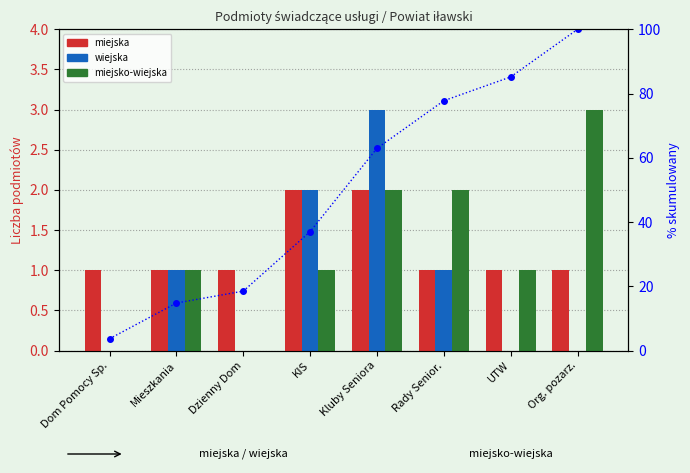

What is the maximum value shown in the chart?

100.0